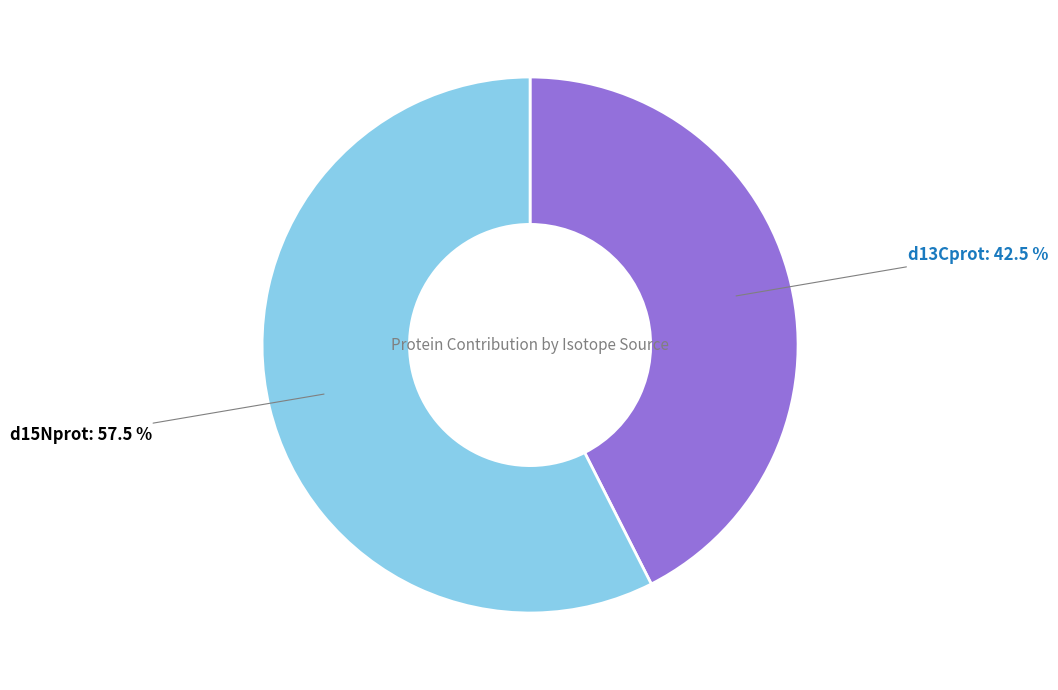

Does any single category account for the majority?

Yes